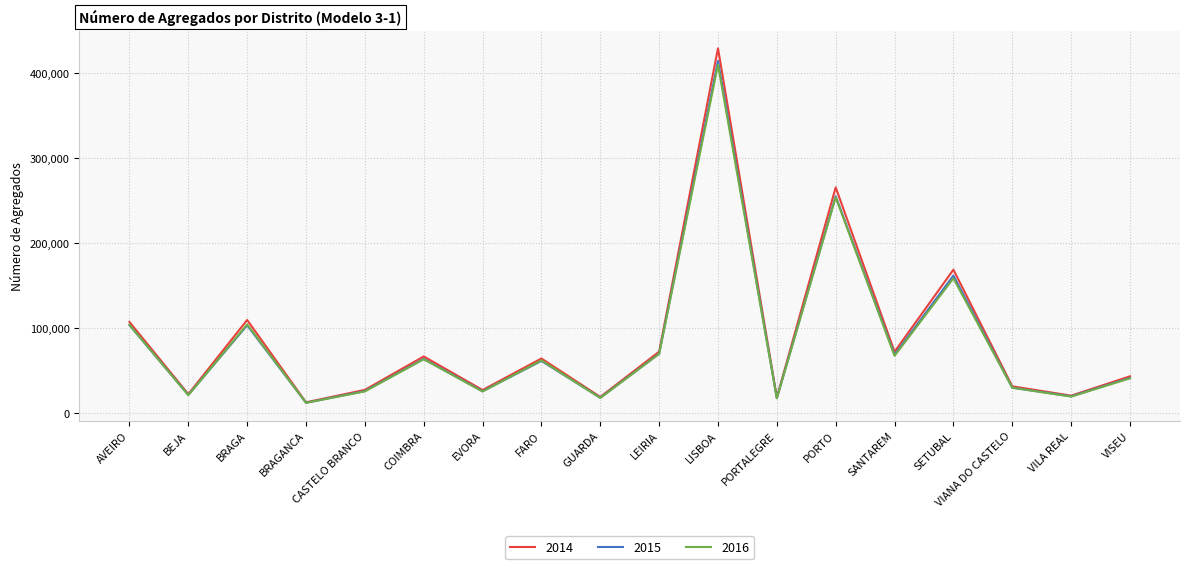

How many interior local valleys does the 2014 series have?

7